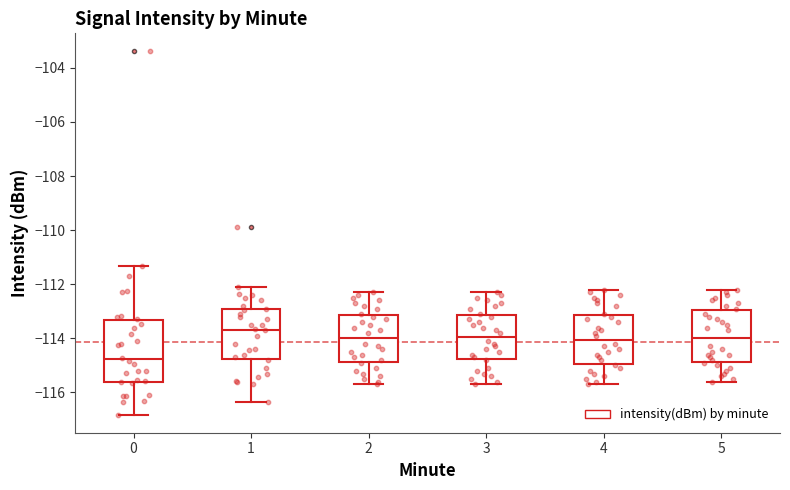

Reading left to right, transcribe this box plot: for each box, give where its median line is, the range the box spans, and where its two whiskers end, as read against the y-axis. The values are not printed on the chart, so give them approximately, as read against the axis.

0: median -114.8, box -115.6 to -113.4, whiskers -116.8 to -111.4
1: median -113.6, box -114.8 to -113.0, whiskers -116.4 to -112.0
2: median -114.0, box -114.8 to -113.2, whiskers -115.6 to -112.2
3: median -114.0, box -114.8 to -113.2, whiskers -115.6 to -112.2
4: median -114.0, box -115.0 to -113.2, whiskers -115.6 to -112.2
5: median -114.0, box -114.8 to -113.0, whiskers -115.6 to -112.2